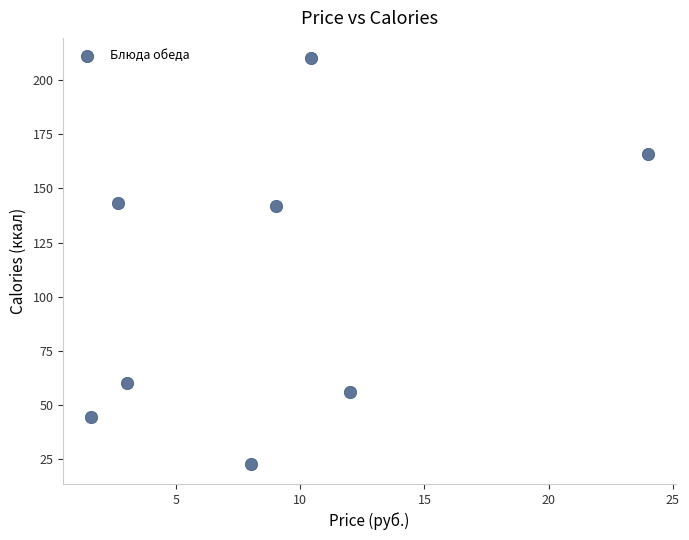

What is the average Y value?

105.6